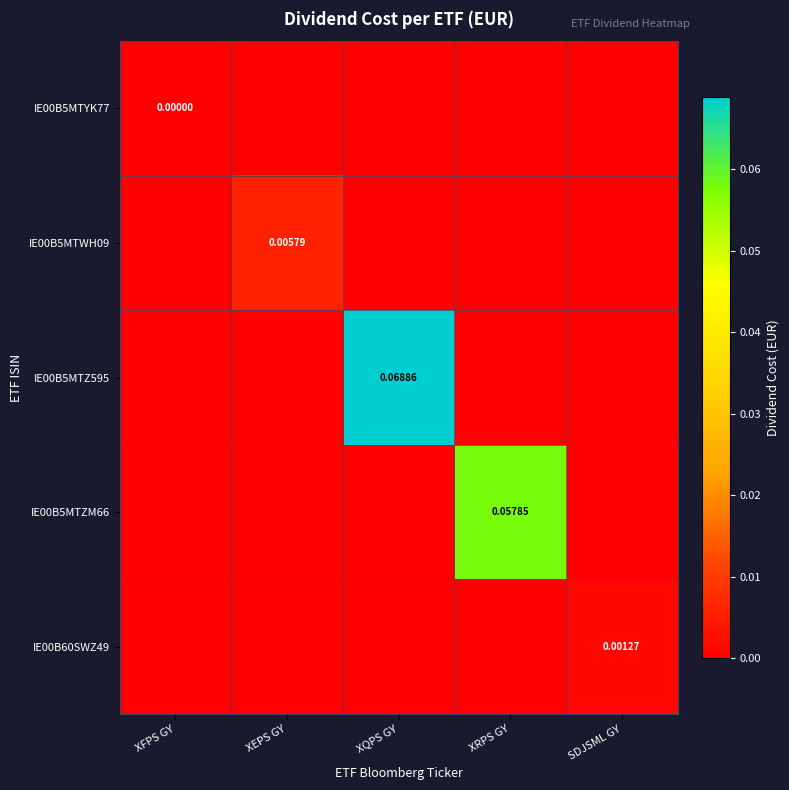

Which series has the largest total across all categories?

IE00B5MTZ595